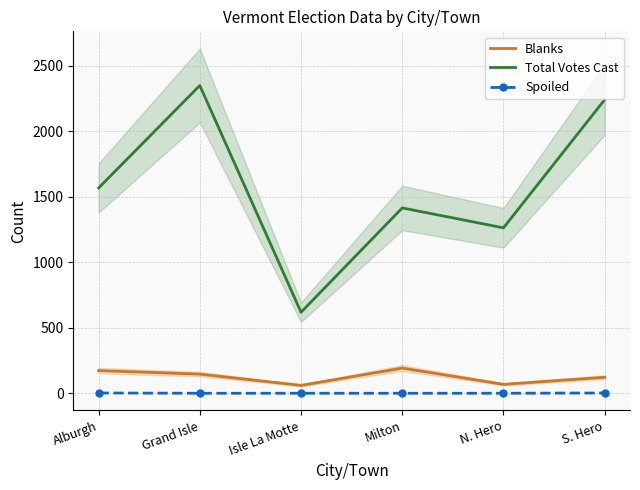

How many lines are shown in the chart?

3